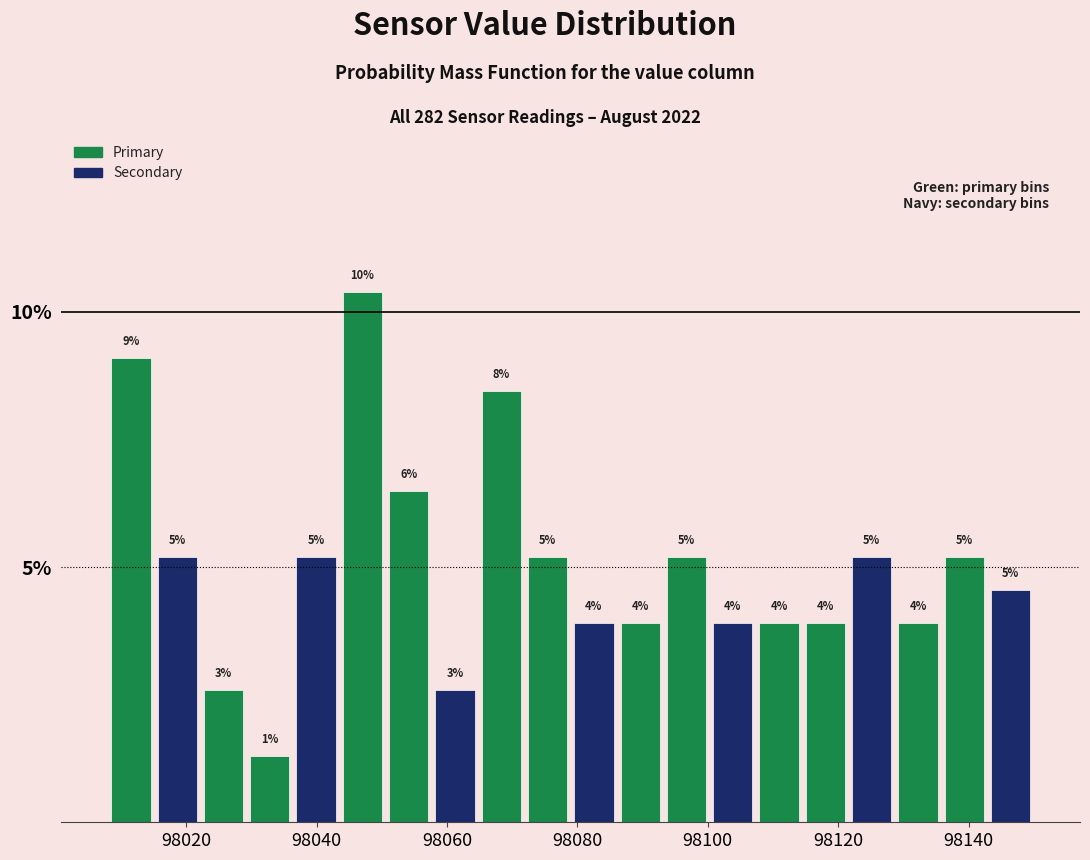

Read against the x-axis, roughly where is the centre of the tallest bar?

98048